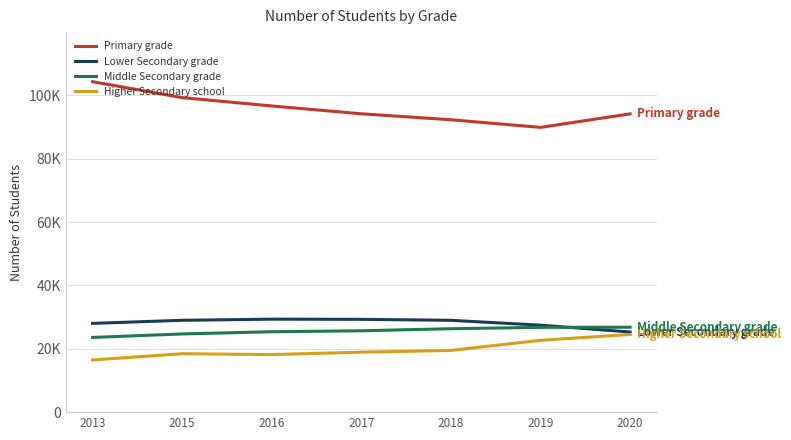

What is the difference between the highest and lowest values at 2019?

67223